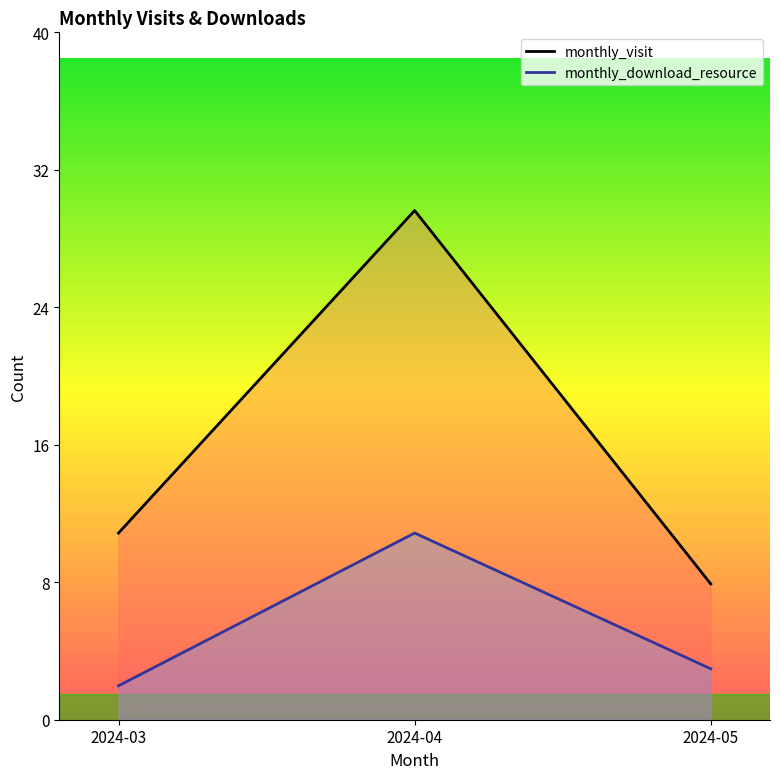

What is the difference between the maximum and minimum values in the monthly_download_resource series?

9